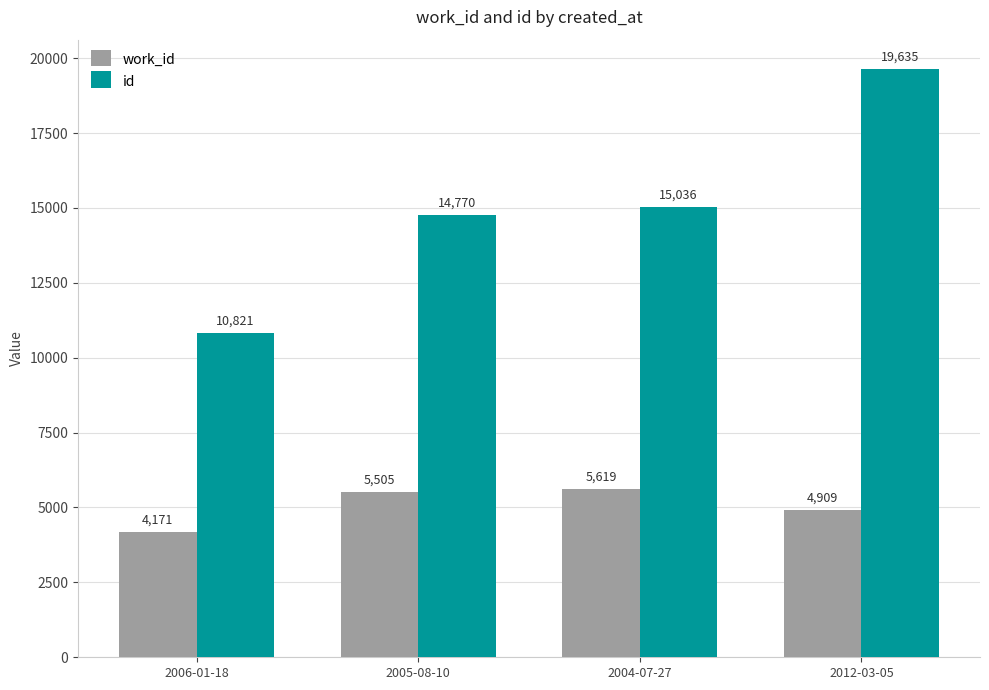

Rank the categories by id value from highest to lowest.

2012-03-05, 2004-07-27, 2005-08-10, 2006-01-18